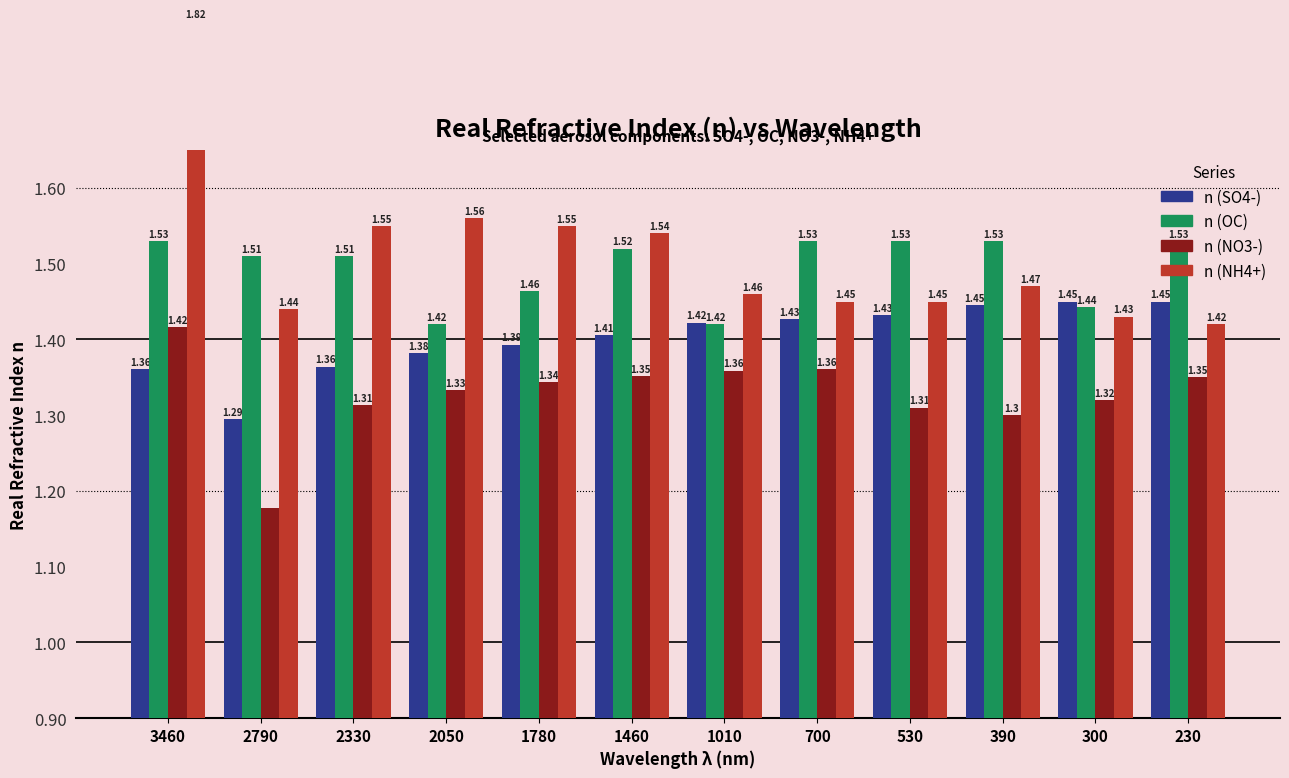

Which has a higher value, 700 or 2330?

700